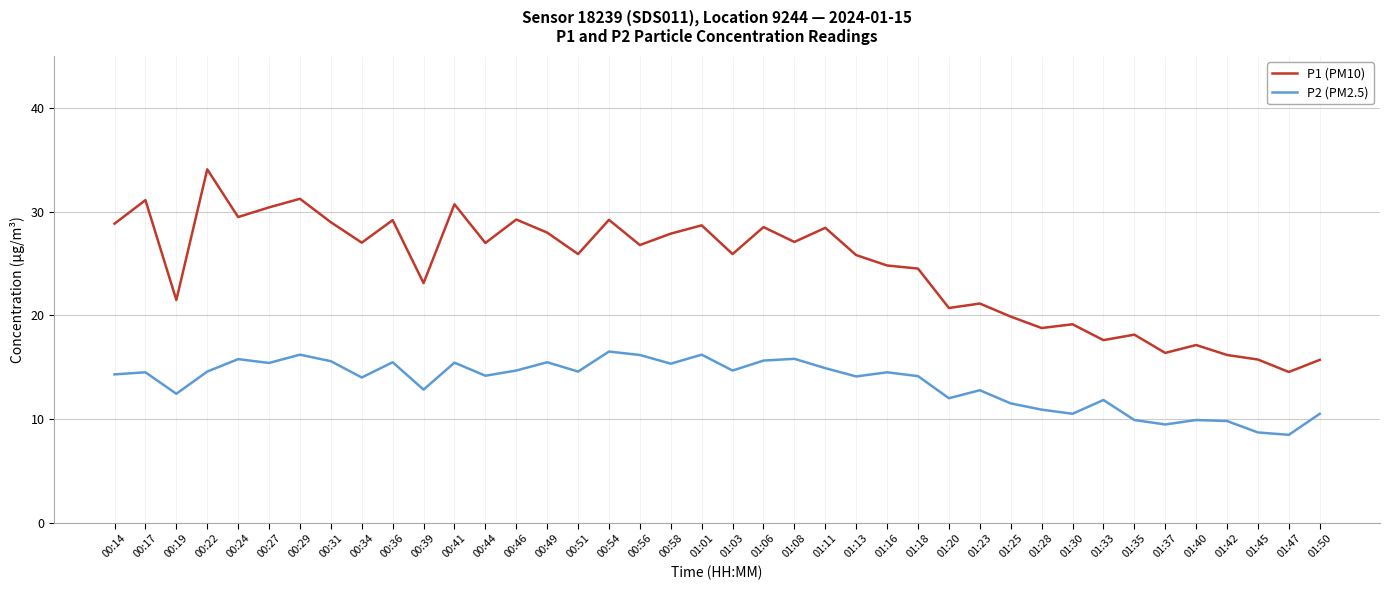

Is it true that P2 (PM2.5) equals 14.7 at 00:46?

True